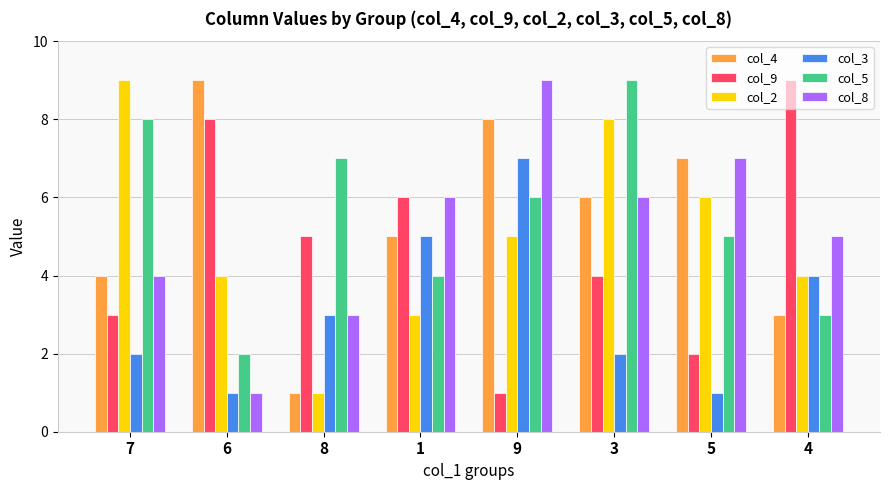

What is the average value of the col_8 series?

5